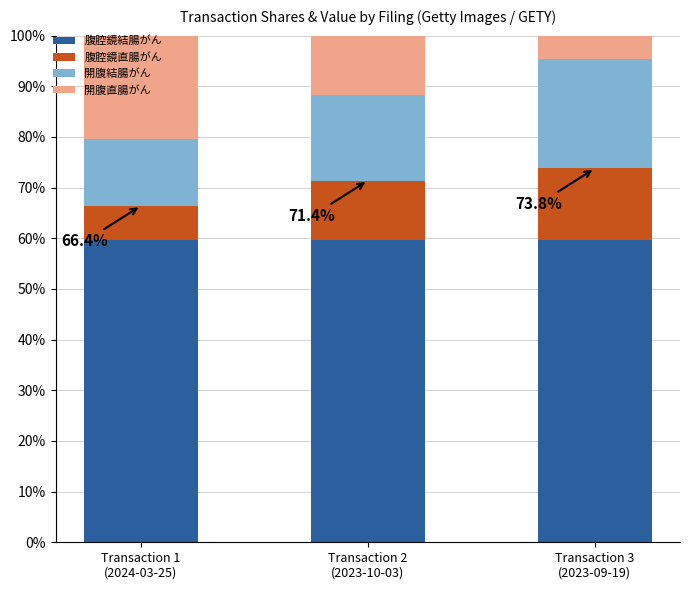

Count the number of categories in the chart.

3